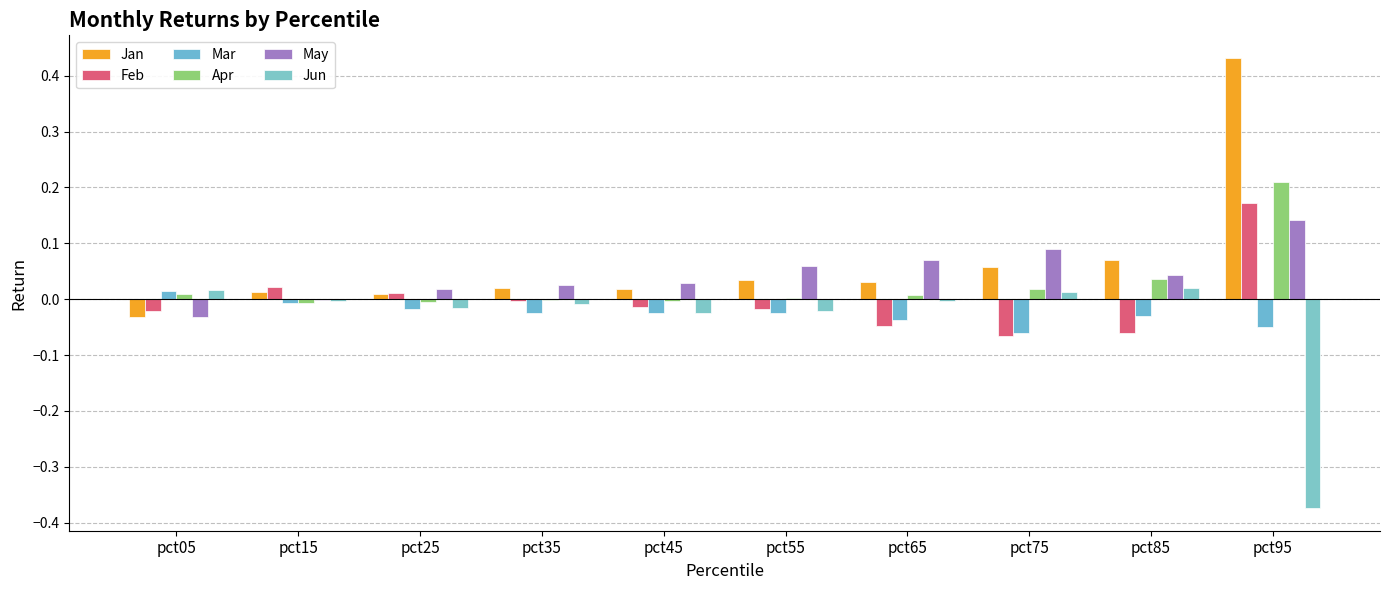

Is the value of Apr at pct95 greater than the value of May at pct35?

Yes